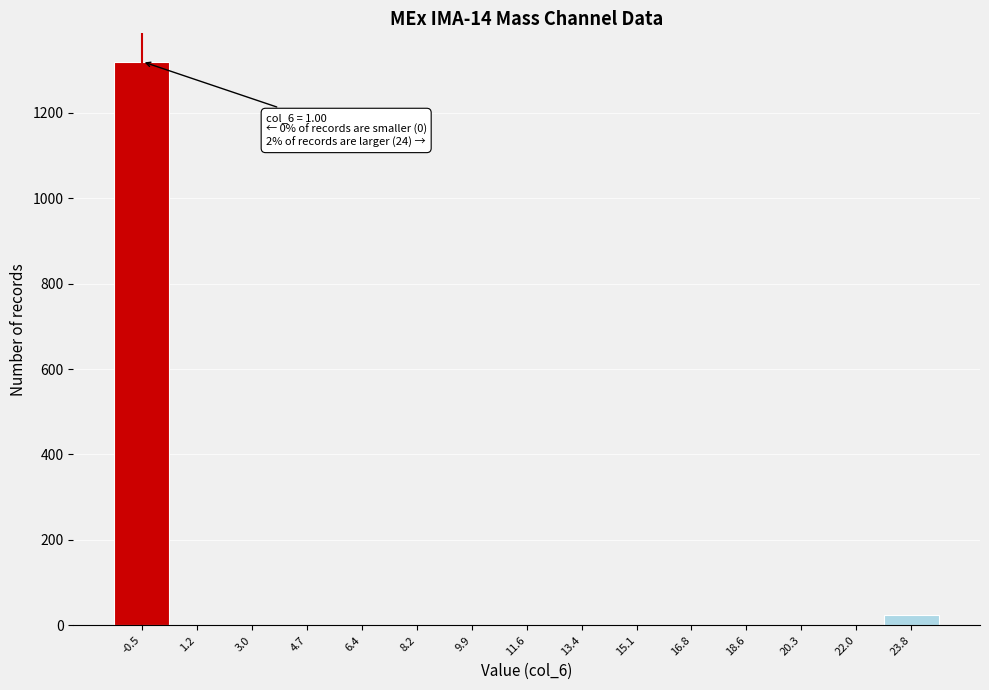

Reading left to right, transcribe all the data shown in this chart.

-0.5=1320	1.2=0	3.0=0	4.7=0	6.4=0	8.2=0	9.9=0	11.6=0	13.4=0	15.1=0	16.8=0	18.6=0	20.3=0	22.0=0	23.8=24